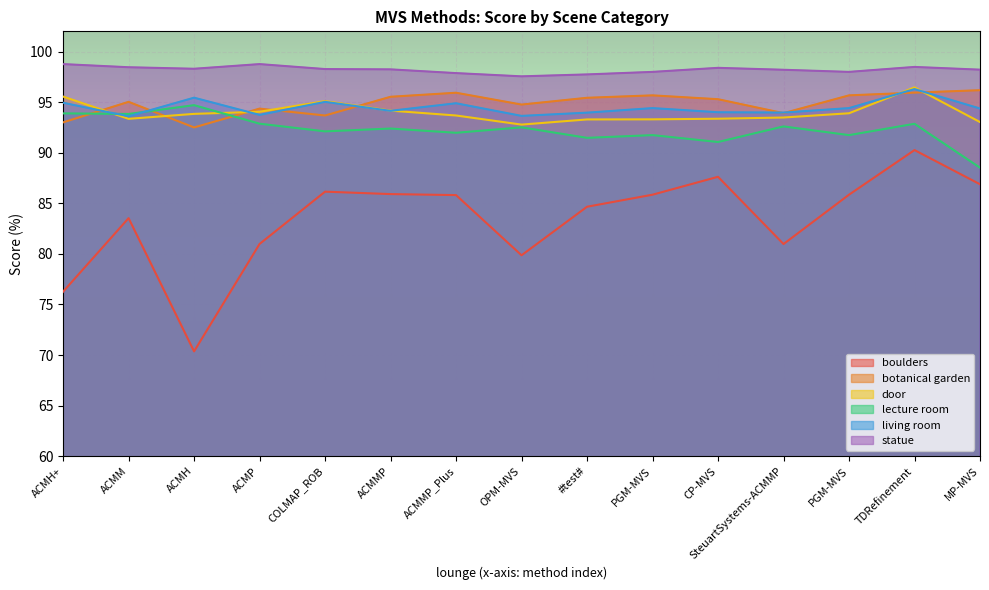

Rank the series by their maximum value, from lowest to highest.

boulders, lecture room, botanical garden, living room, door, statue